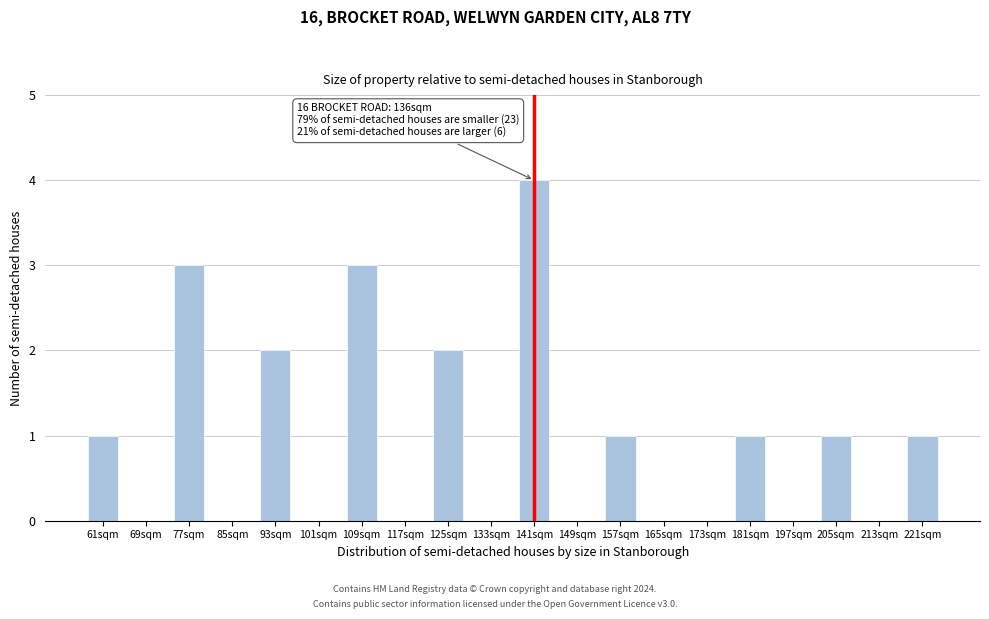

Reading left to right, extract all data points from this chart.

61sqm=1	69sqm=0	77sqm=3	85sqm=0	93sqm=2	101sqm=0	109sqm=3	117sqm=0	125sqm=2	133sqm=0	141sqm=4	149sqm=0	157sqm=1	165sqm=0	173sqm=0	181sqm=1	197sqm=0	205sqm=1	213sqm=0	221sqm=1